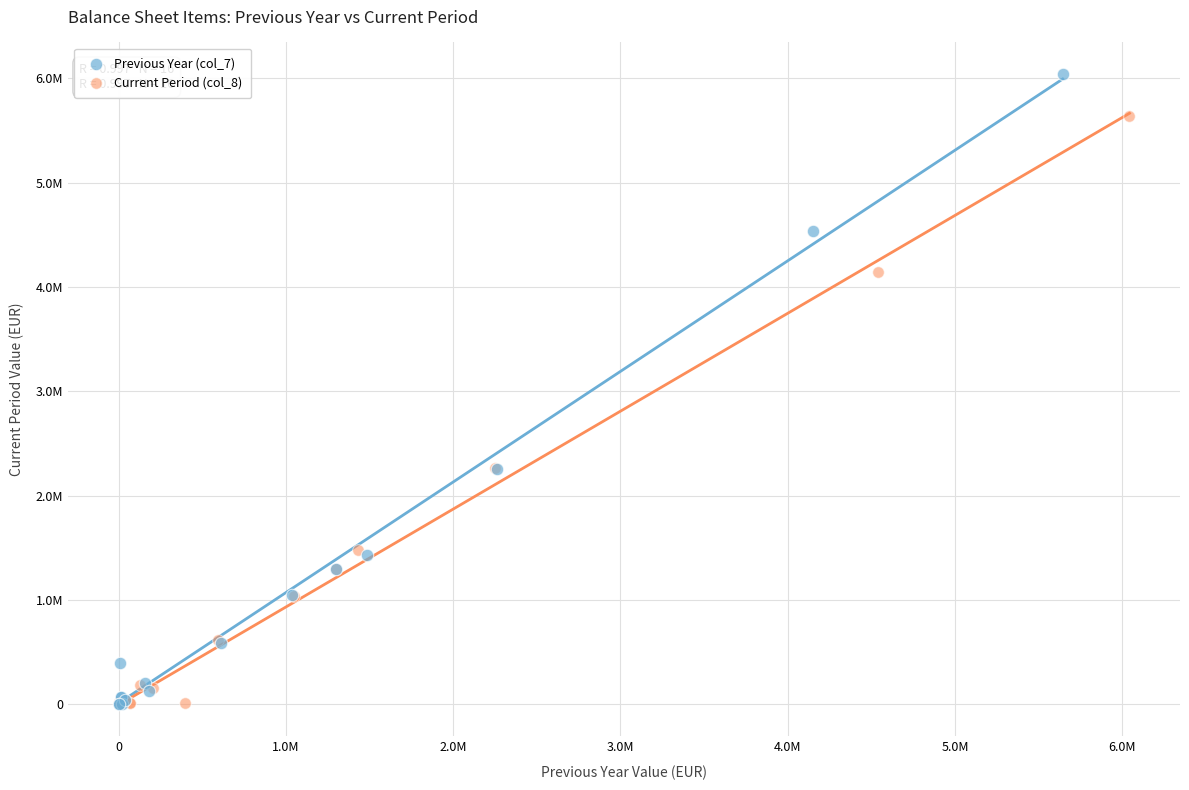

Which series has the largest Y range (max minus min)?

Previous Year (col_7)